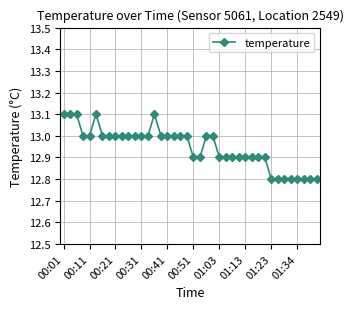

What is the sum of all values?

517.9